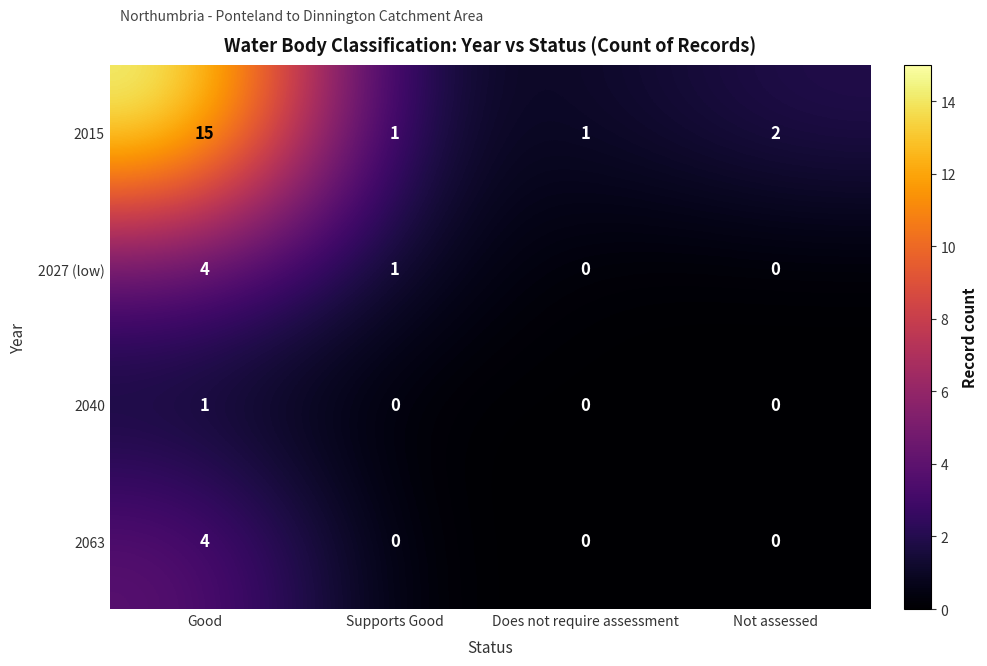

Reading left to right, what are all the values shown in this chart?

2015: Good=15	Supports Good=1	Does not require assessment=1	Not assessed=2
2027 (low): Good=4	Supports Good=1	Does not require assessment=0	Not assessed=0
2040: Good=1	Supports Good=0	Does not require assessment=0	Not assessed=0
2063: Good=4	Supports Good=0	Does not require assessment=0	Not assessed=0